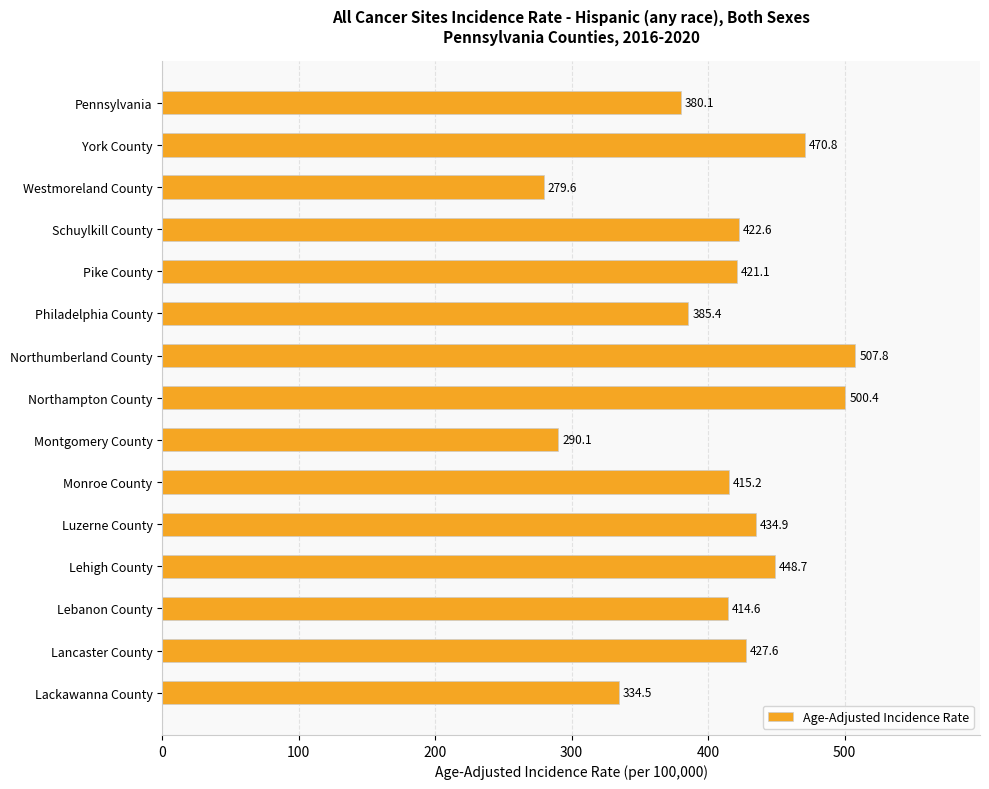

What is the minimum value shown in the chart?

279.6